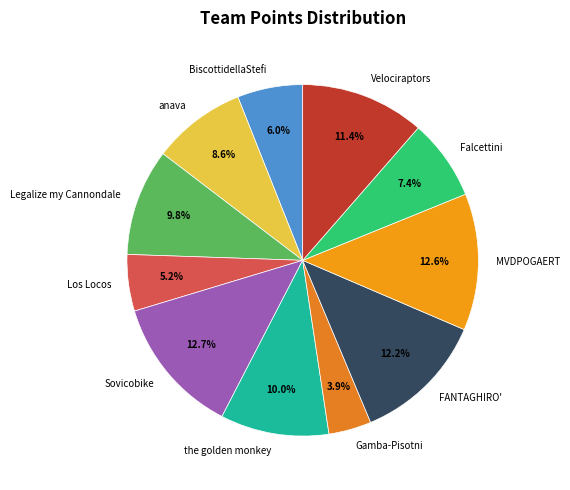

How many segments does this pie chart have?

11